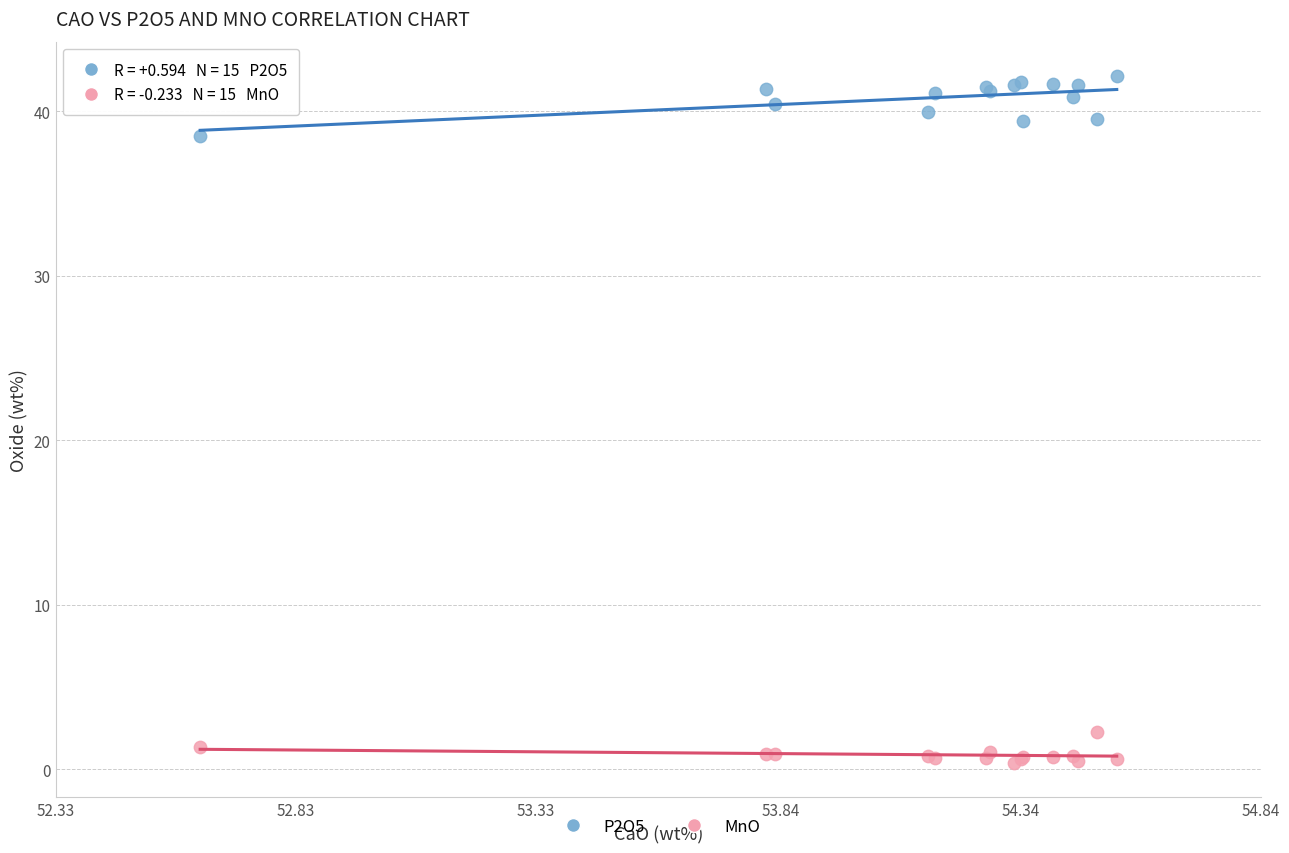

What are all the series names shown in the legend?

P2O5, MnO